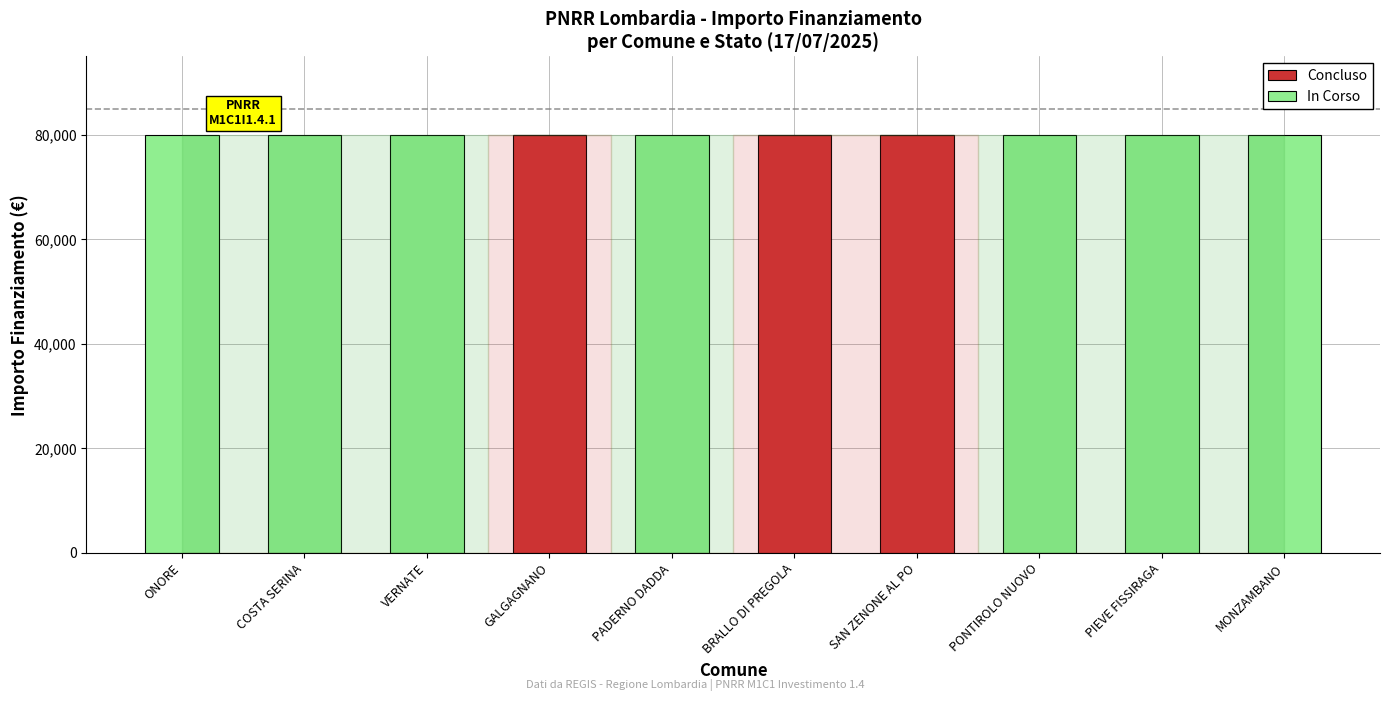

True or false: Concluso has a value of 129080 at BRALLO DI PREGOLA.

False